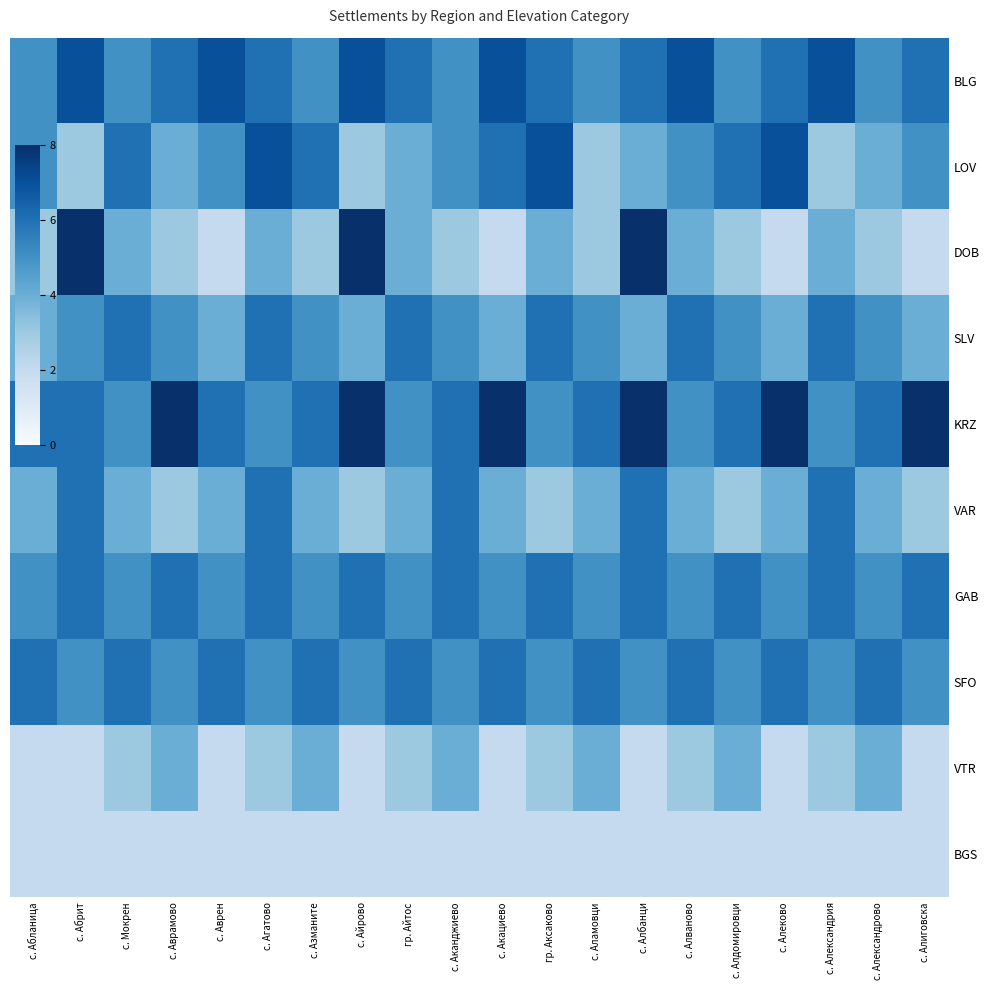

At с. Аканджиево, list the series in order from smallest to largest.

BGS, DOB, VTR, BLG, LOV, SLV, SFO, KRZ, VAR, GAB